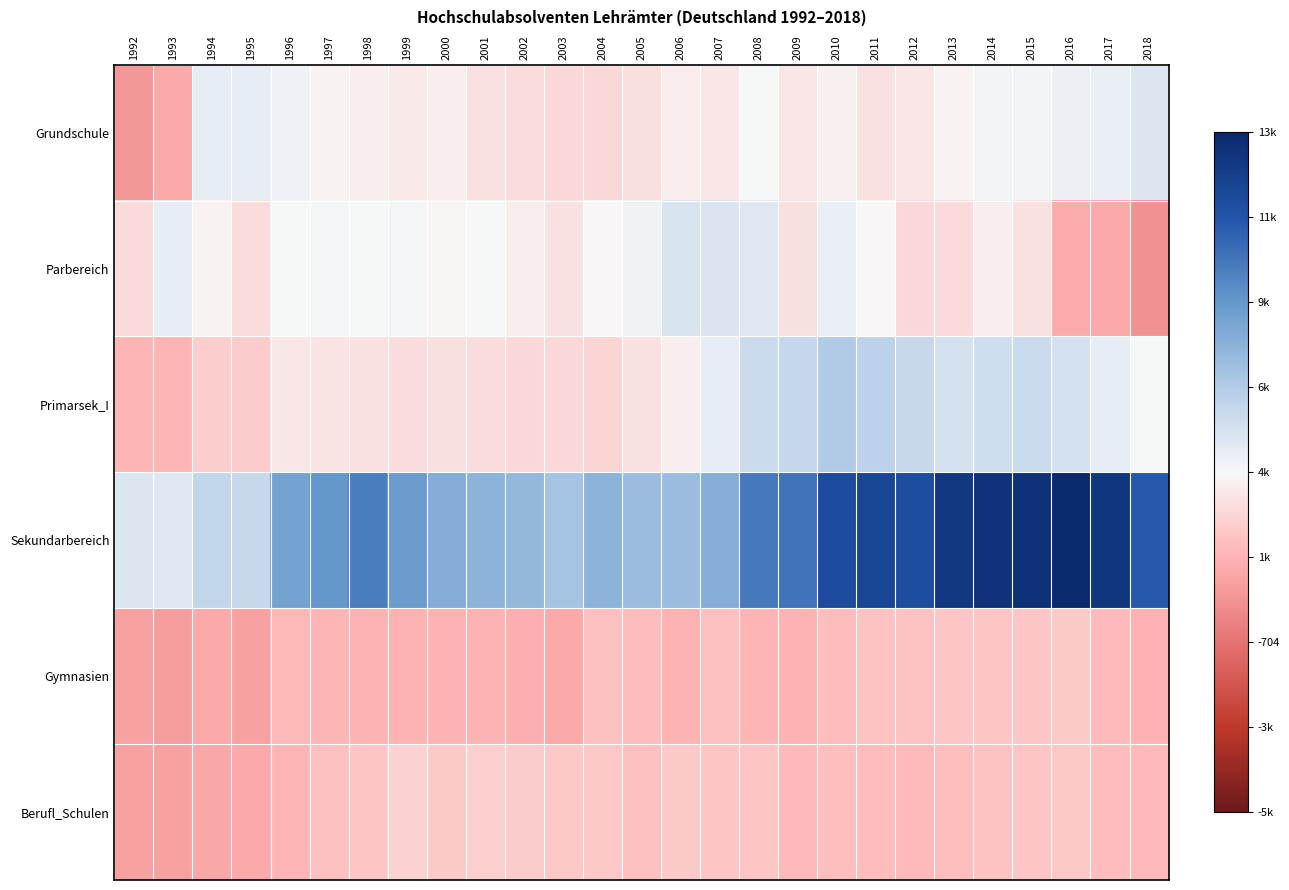

What is the spread (max minus min) of values at 2013?

10941